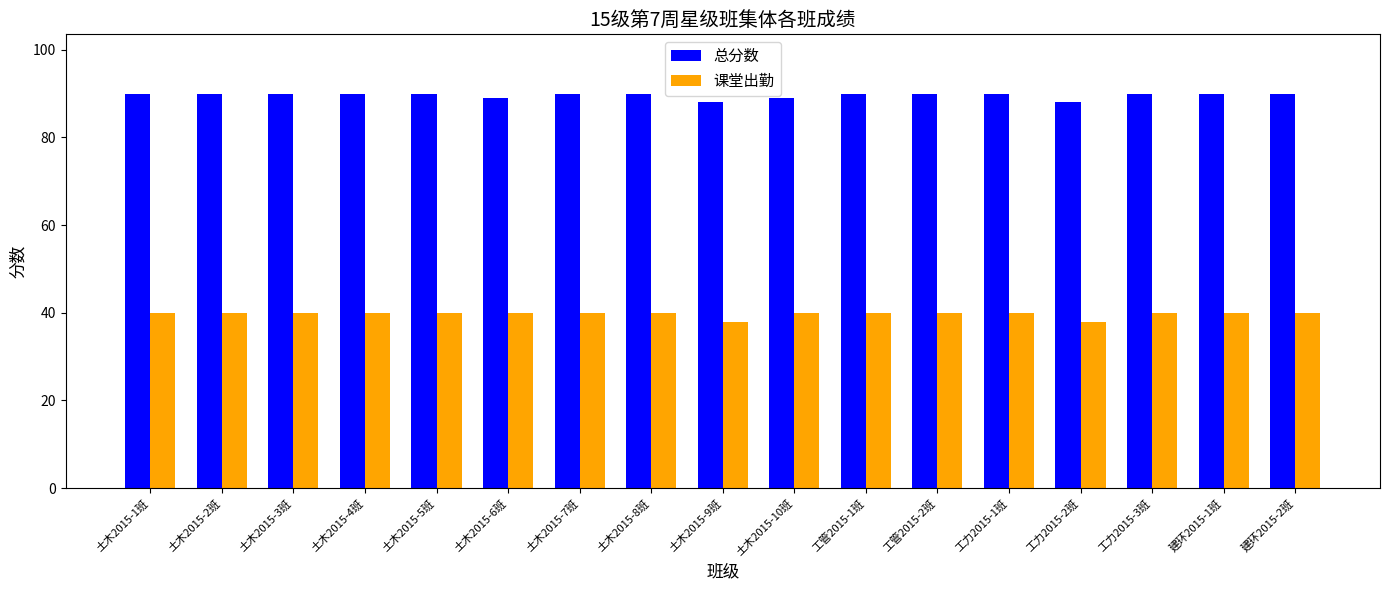

At how many categories does at least one series exceed 74?

17